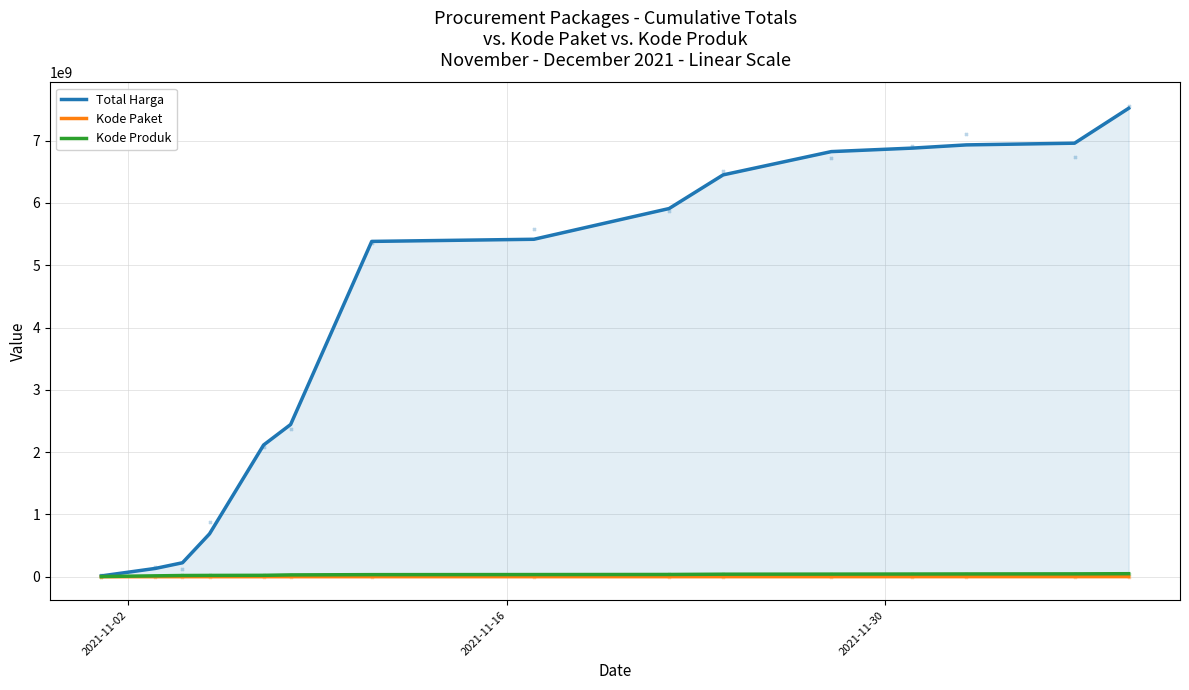

Which series has the largest total across all categories?

Total Harga